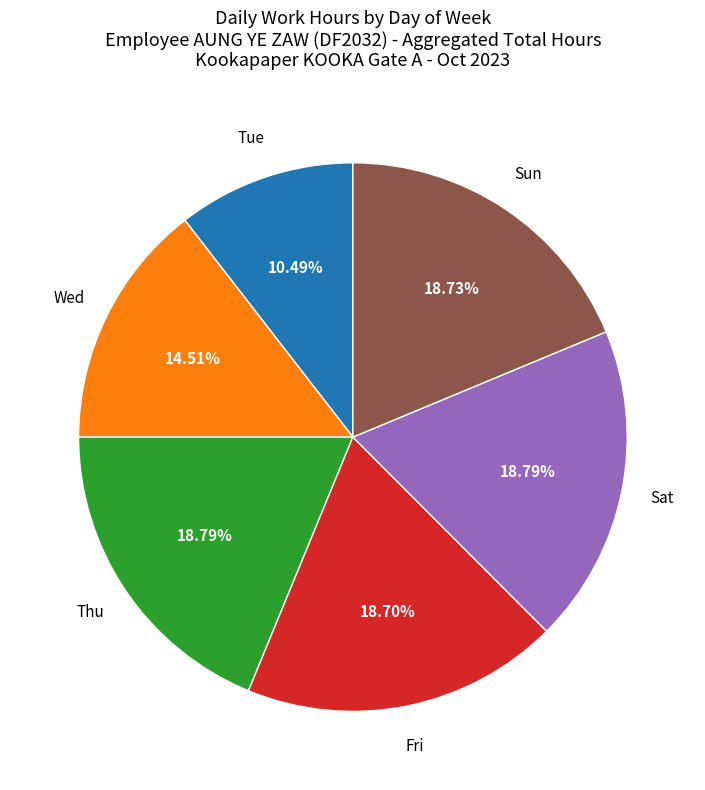

Between Wed and Sat, which is larger?

Sat